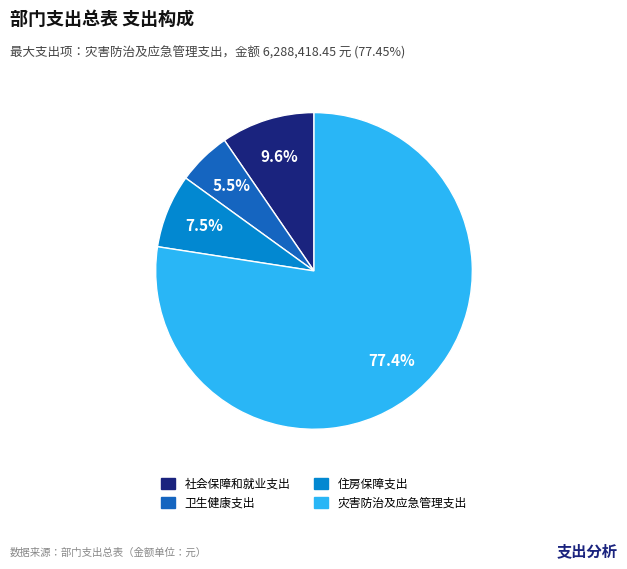

Combined, do 卫生健康支出 and 社会保障和就业支出 account for over 50%?

No